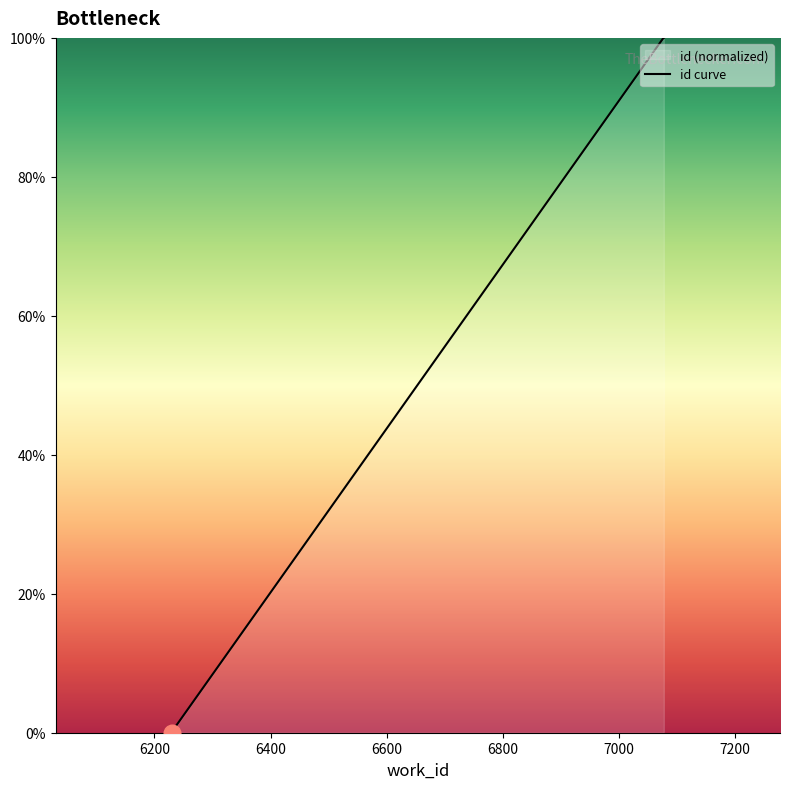

How many distinct data groups are displayed?

1